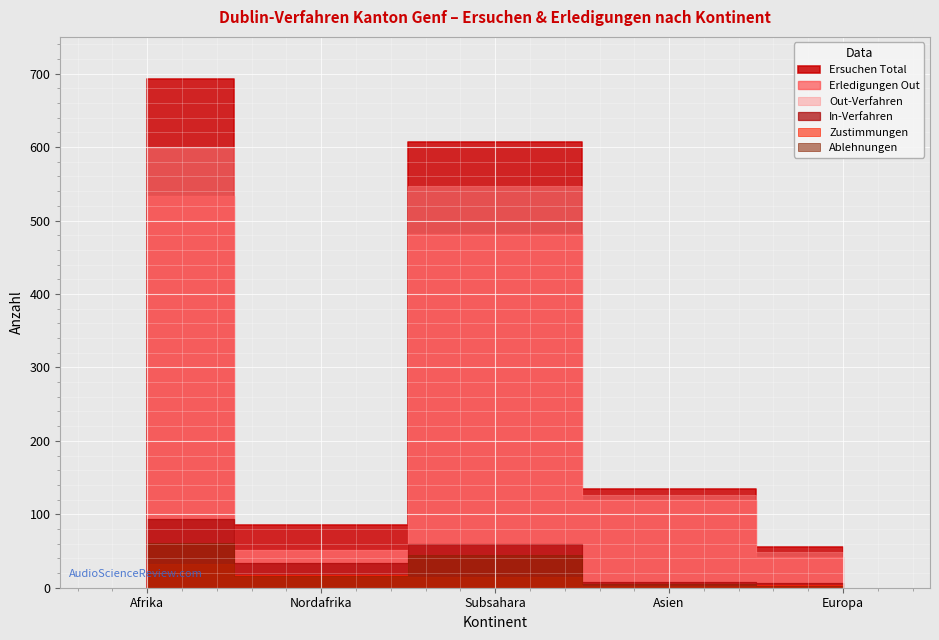

Does the chart display data point markers on the line(s)?

No